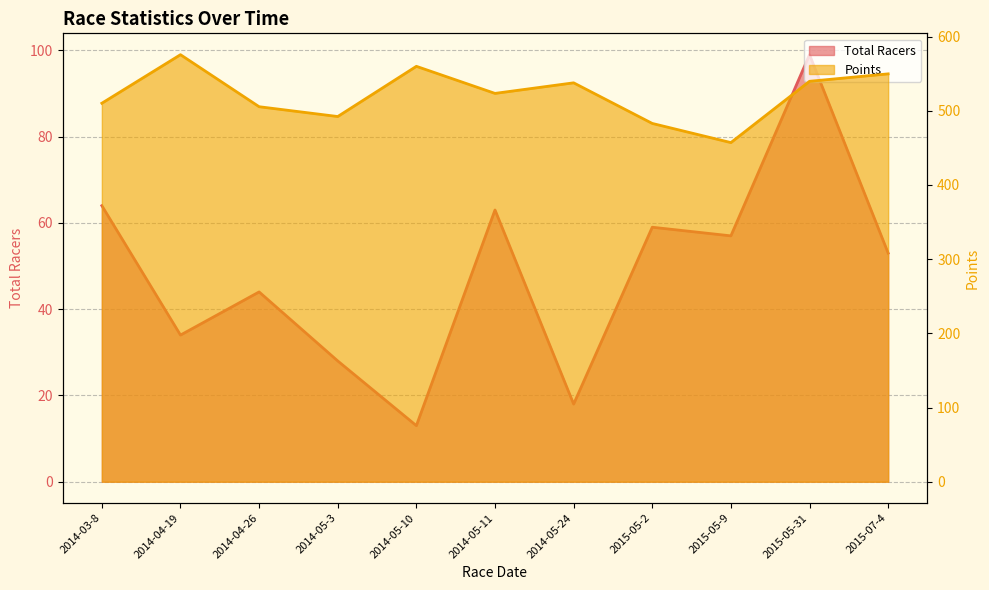

Reading left to right, transcribe all the data shown in this chart.

Total Racers: 2014-03-8=64.0	2014-04-19=34.0	2014-04-26=44.0	2014-05-3=28.0	2014-05-10=13.0	2014-05-11=63.0	2014-05-24=18.0	2015-05-2=59.0	2015-05-9=57.0	2015-05-31=99.0	2015-07-4=53.0
Points: 2014-03-8=510.1	2014-04-19=575.5	2014-04-26=505.4	2014-05-3=492.2	2014-05-10=559.9	2014-05-11=523.4	2014-05-24=537.6	2015-05-2=482.9	2015-05-9=457.1	2015-05-31=539.7	2015-07-4=549.7